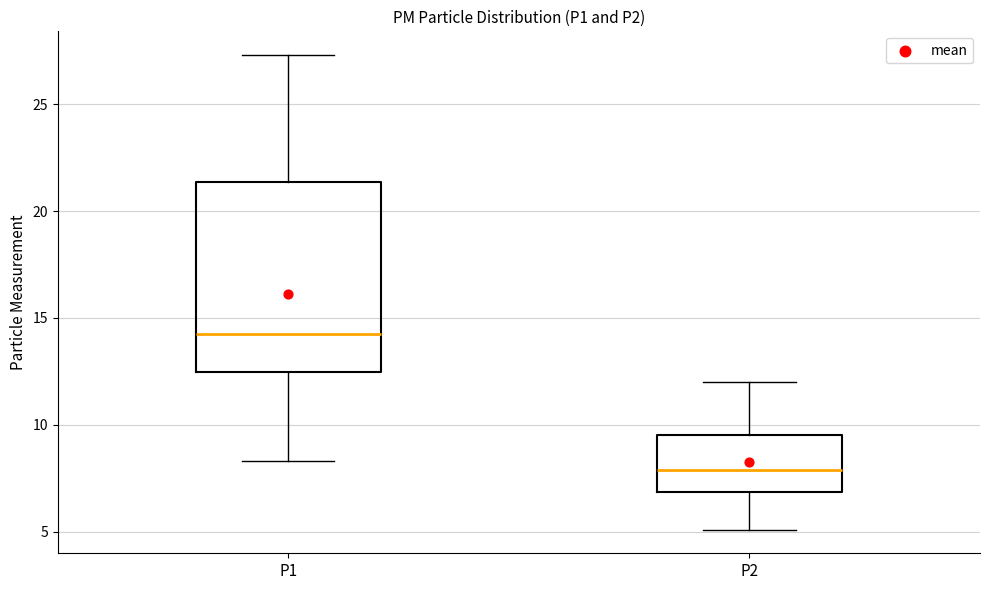

Which box is the tallest, from its lower edge to its upper edge?

P1